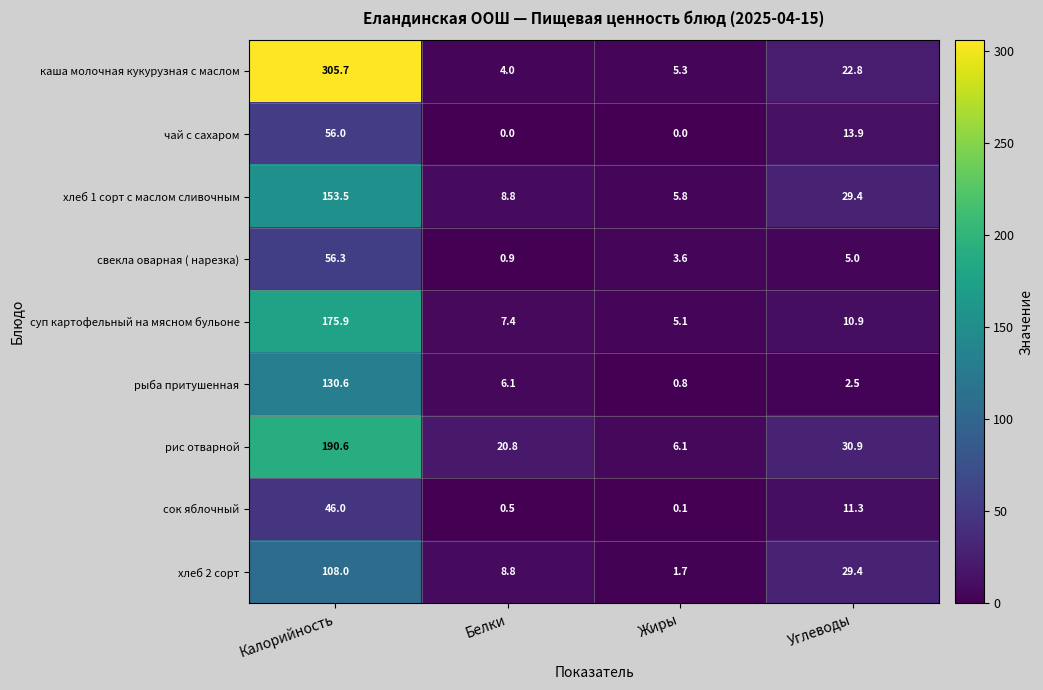

Is it true that рыба притушенная equals 0.3 at Жиры?

False